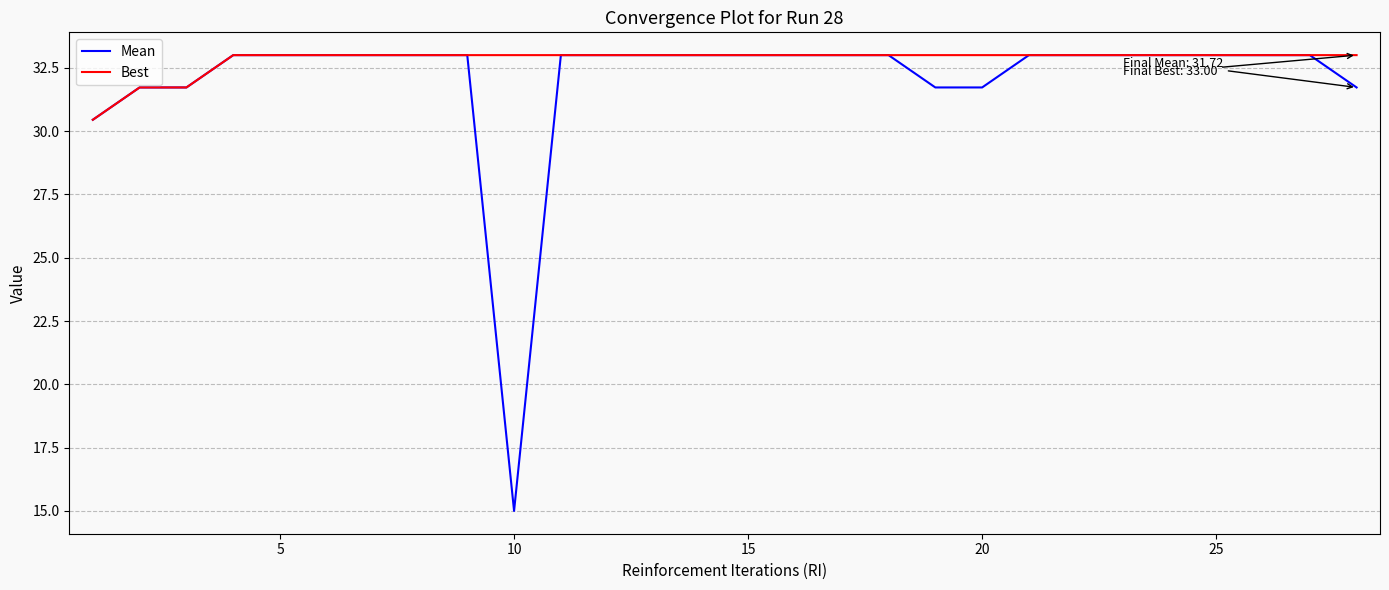

What is the greatest value displayed?

33.0